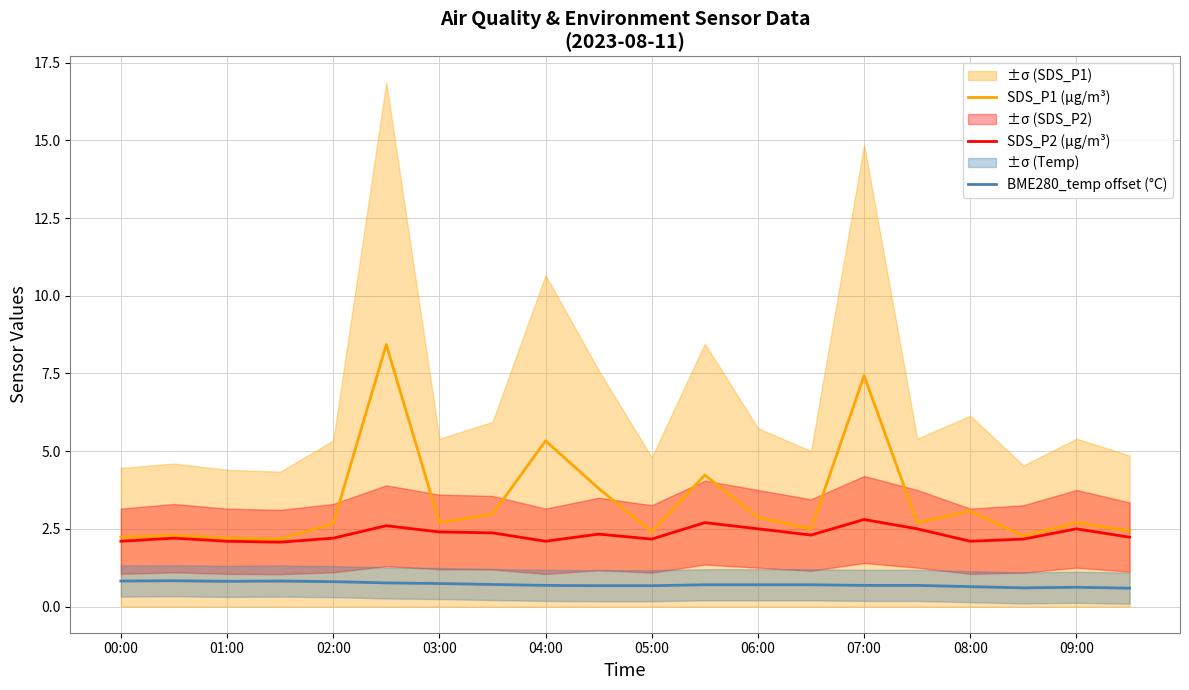

What is the sum of the SDS_P1 (µg/m³) values at 05:00 and 06:00?

5.3